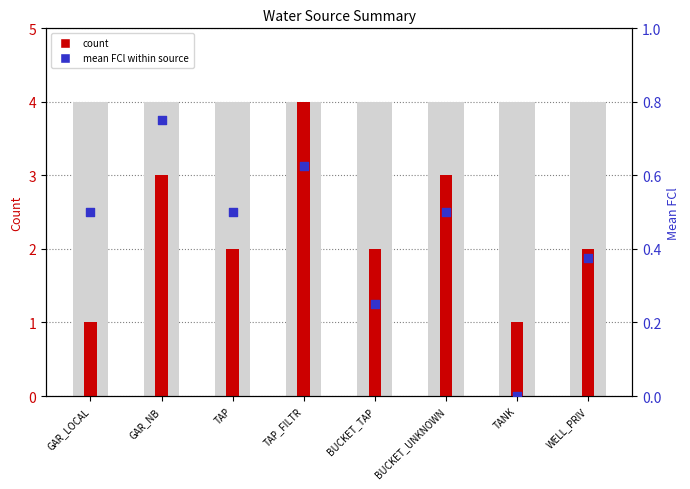

Which series reaches the minimum Y coordinate?

mean FCl